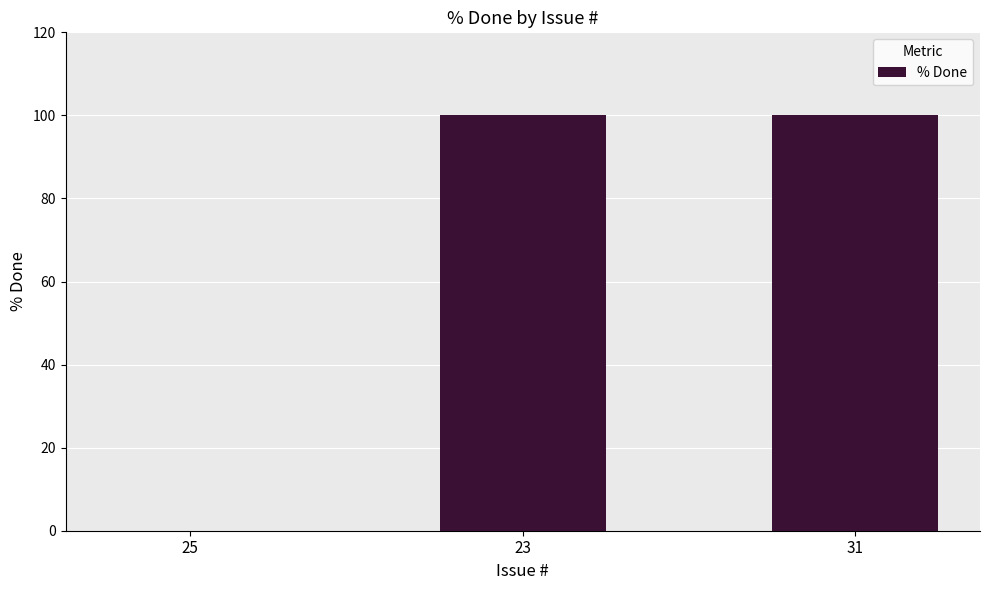

The value at 23 is 36. True or false?

False